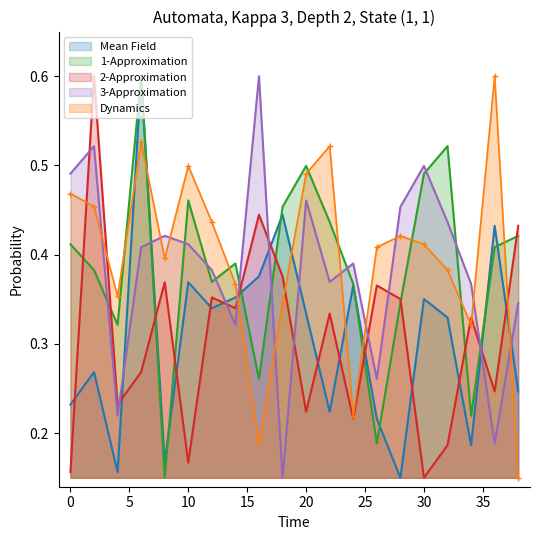

Which series ends up on top after the final intersection of Dynamics and Mean Field?

Mean Field